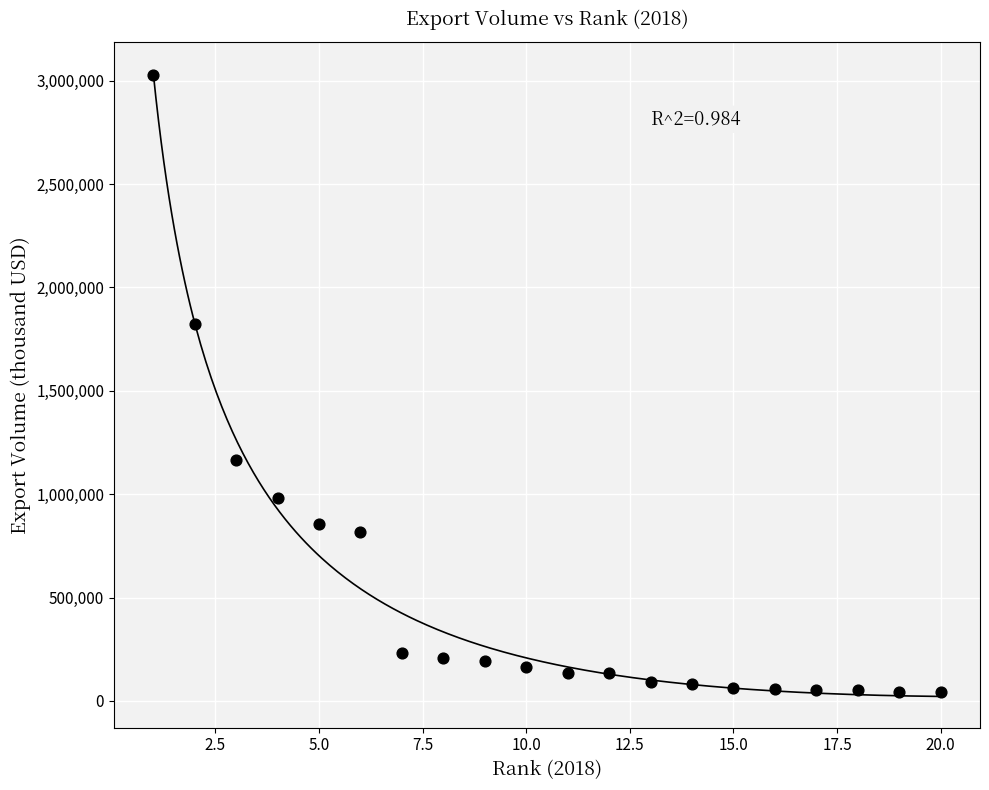

What Y value in the scatter plot is closest to 1535764?

1825338.0